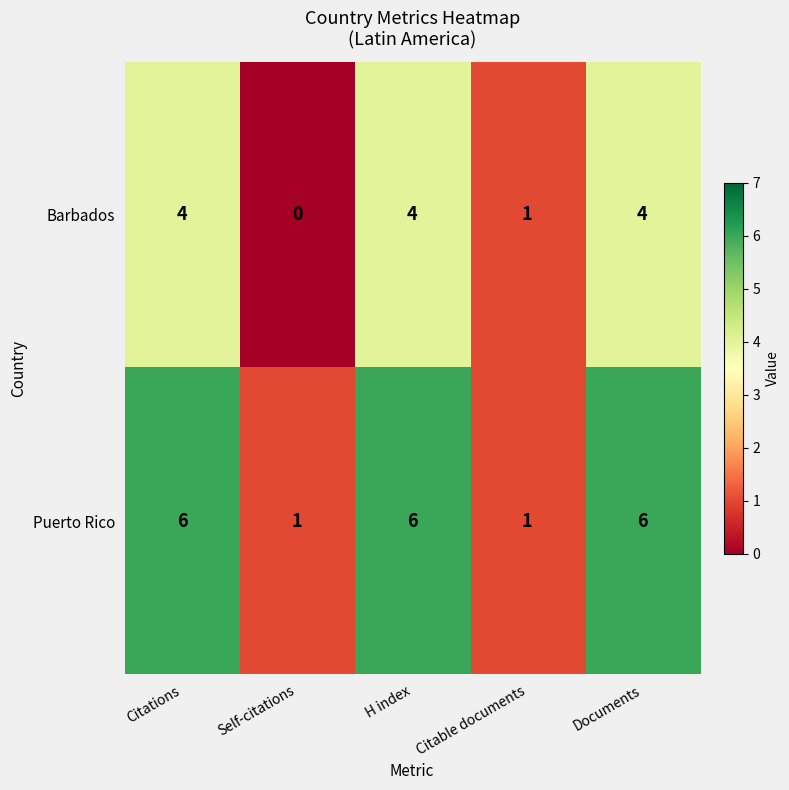

The Barbados series shows 4 at H index. True or false?

True